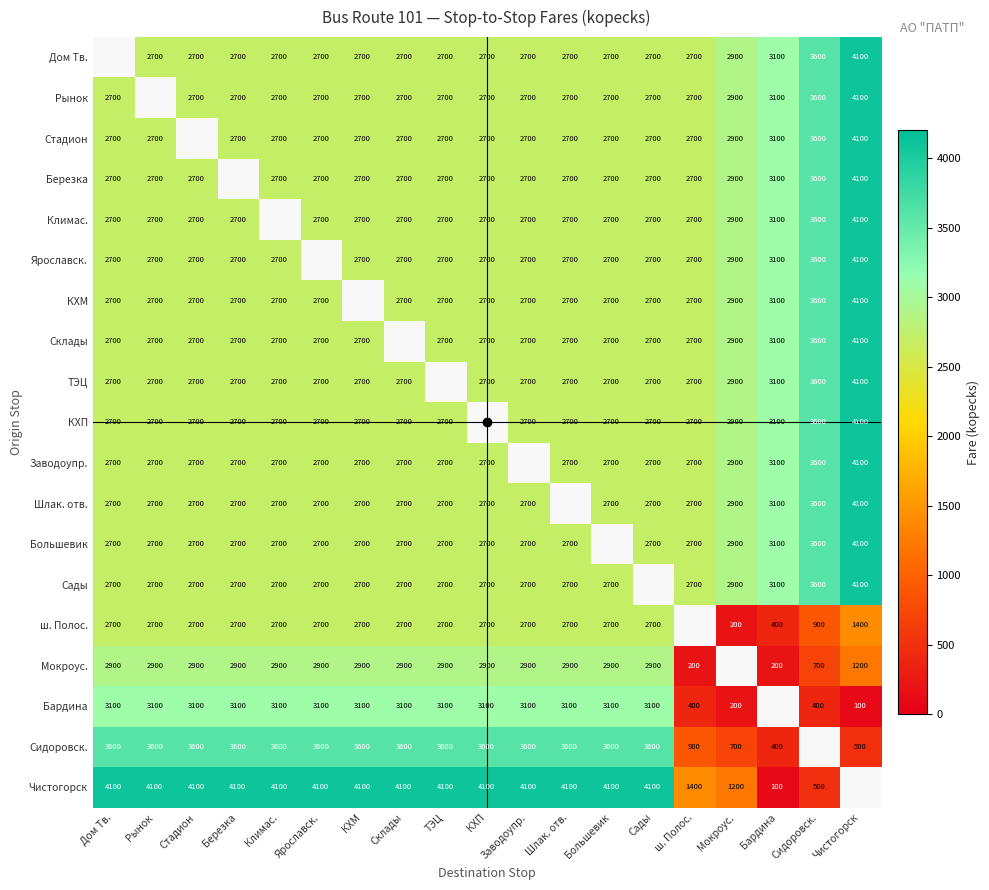

Is the value of КХП at Ярославск. greater than the value of Бардина at Ярославск.?

No